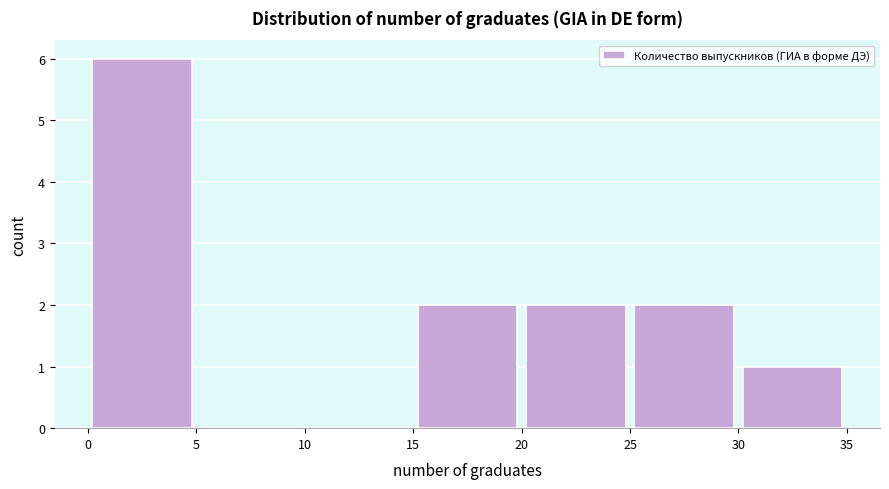

Which range on the x-axis has the tallest bar?

0 to 5